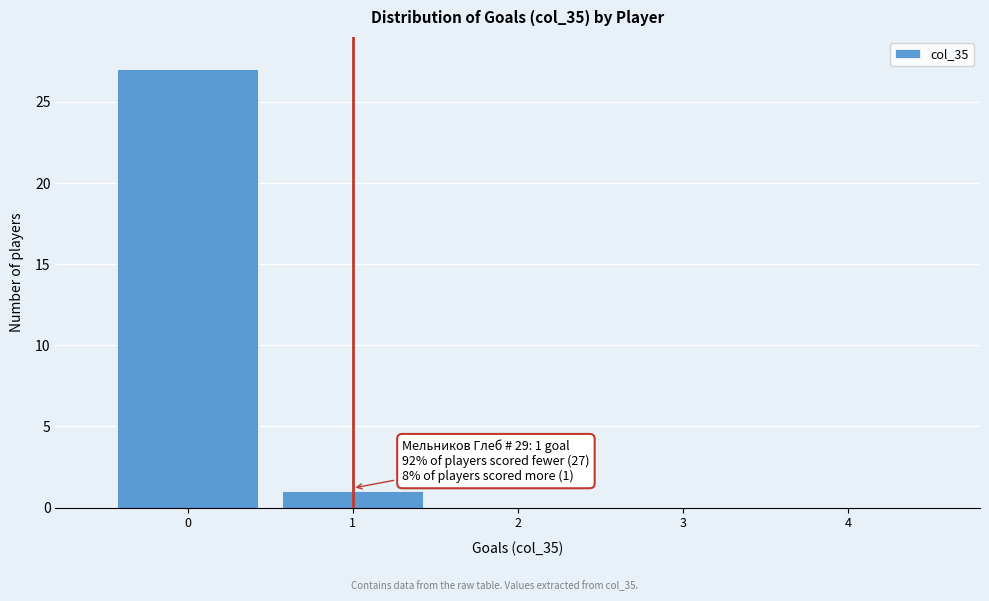

Over which range of the x-axis is the bar tallest?

-0.5 to 0.5